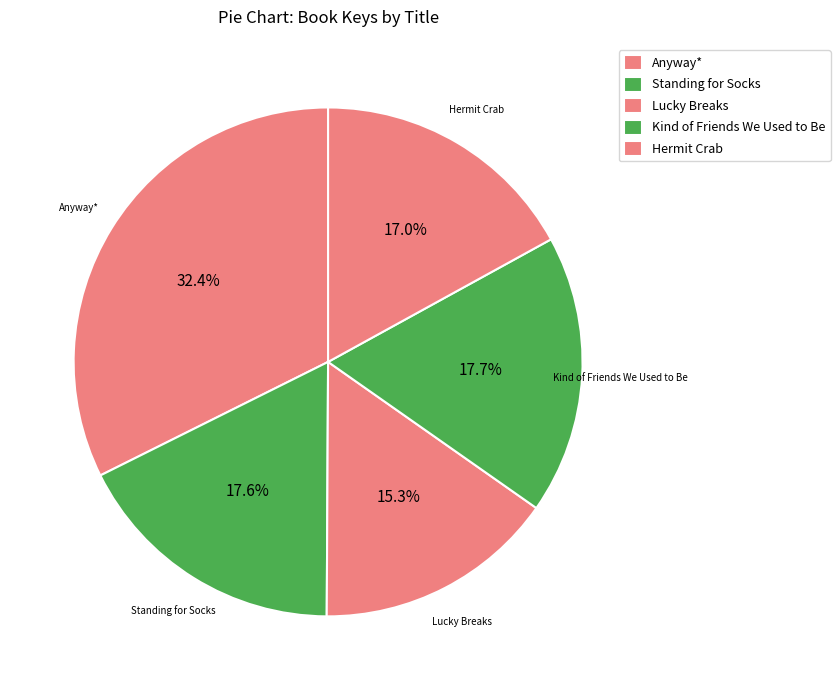

Count the number of slices in the pie.

5